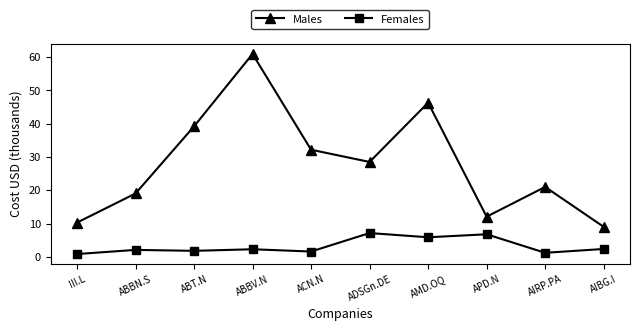

Is the value of Males at AIRP.PA greater than the value of Females at AIBG.I?

Yes